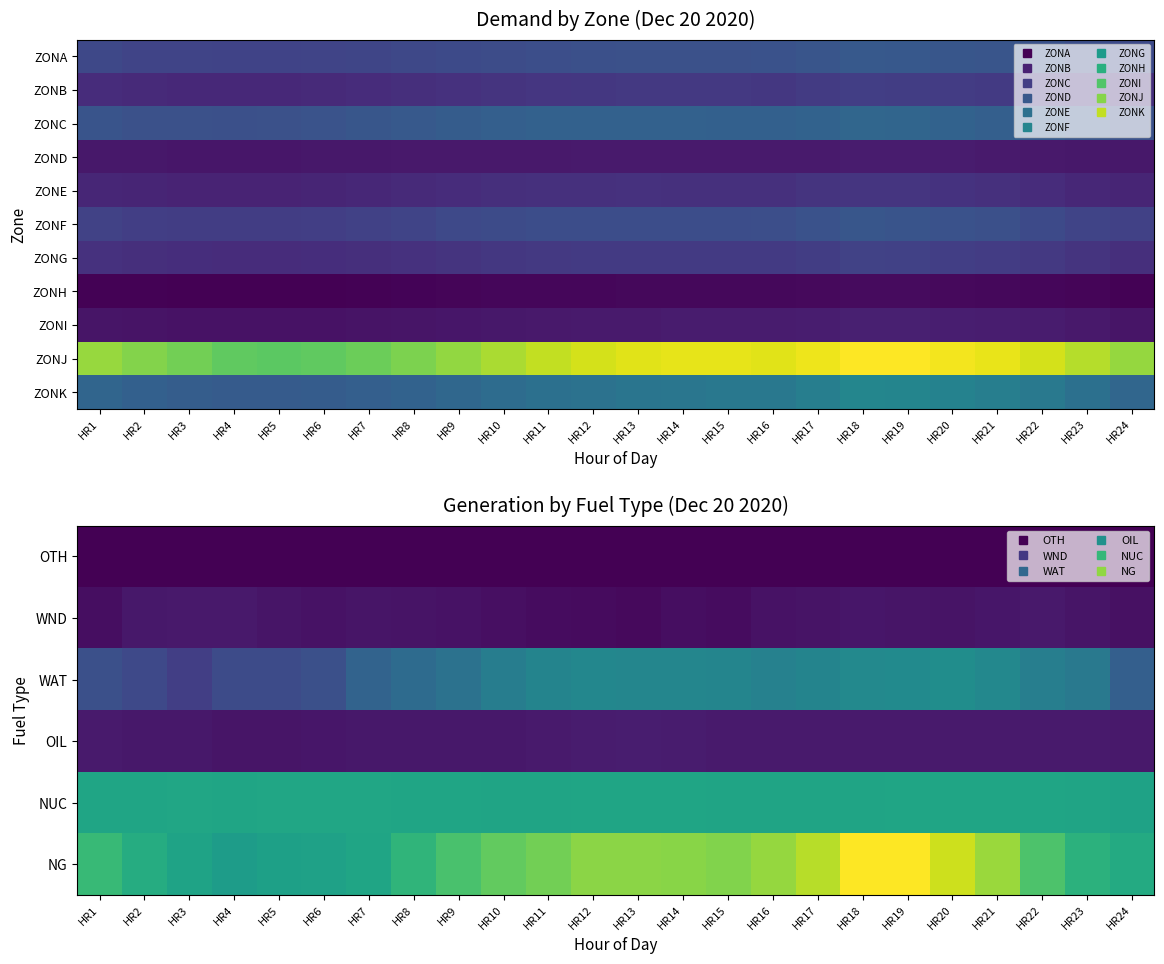

Rank the series by their maximum value, from highest to lowest.

NG, ZONJ, NUC, WAT, ZONK, ZONG, ZONI, OIL, WND, ZONH, OTH